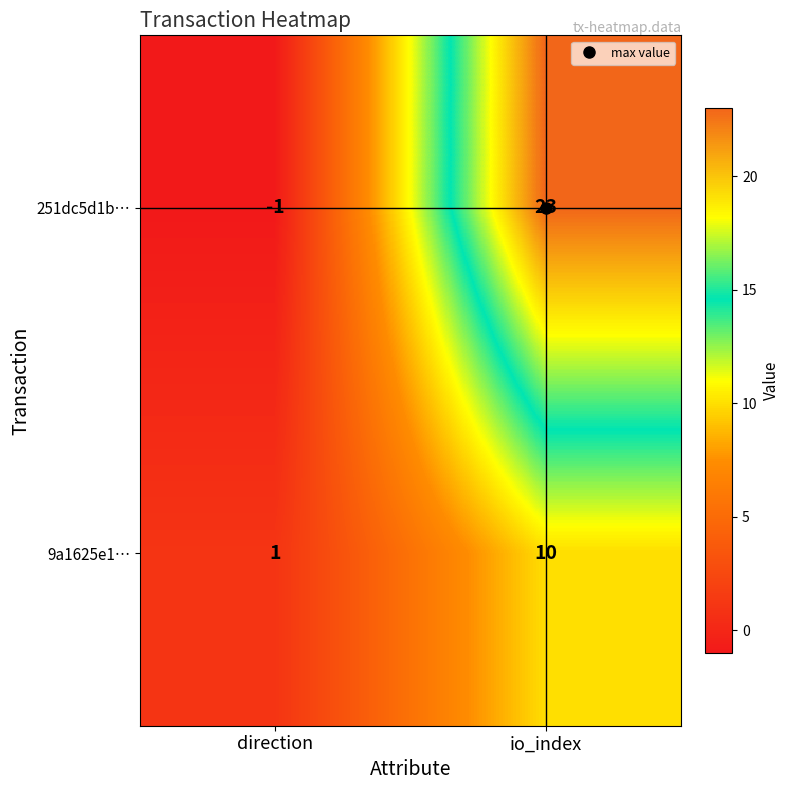

What is the difference between the maximum and minimum values in the 251dc5d1b… series?

24